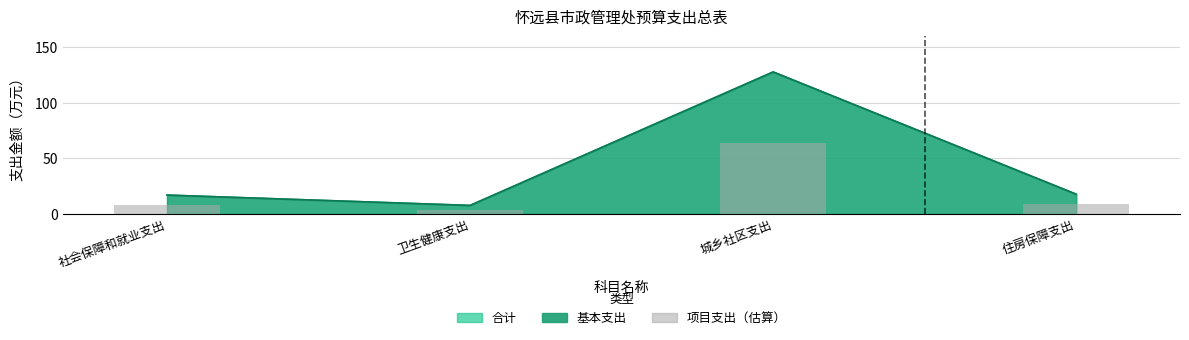

List the labels in order of value, smallest first.

卫生健康支出, 社会保障和就业支出, 住房保障支出, 城乡社区支出